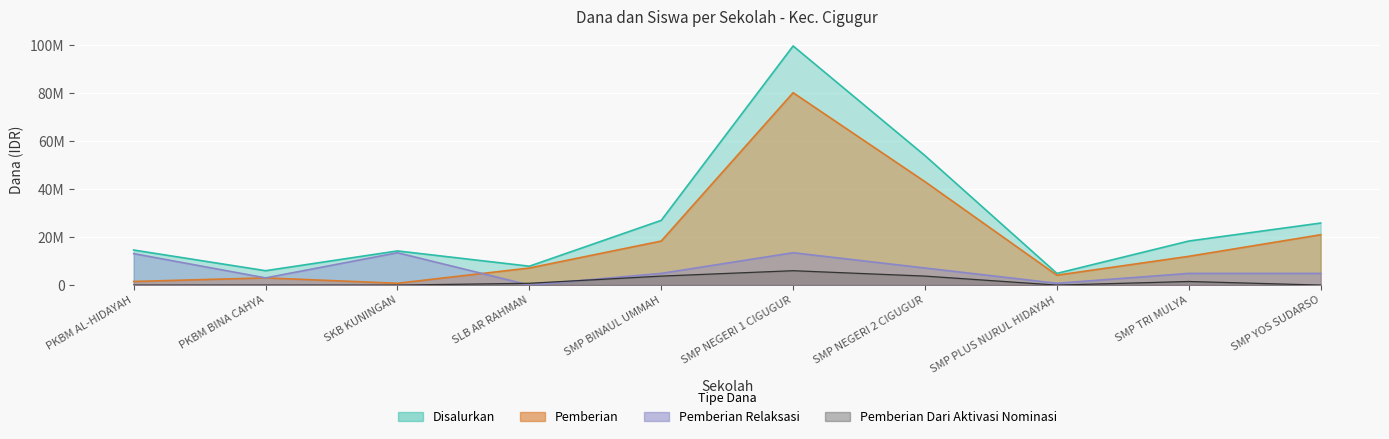

Where do Pemberian Relaksasi and Pemberian Dari Aktivasi Nominasi first cross each other?

SKB KUNINGAN and SLB AR RAHMAN